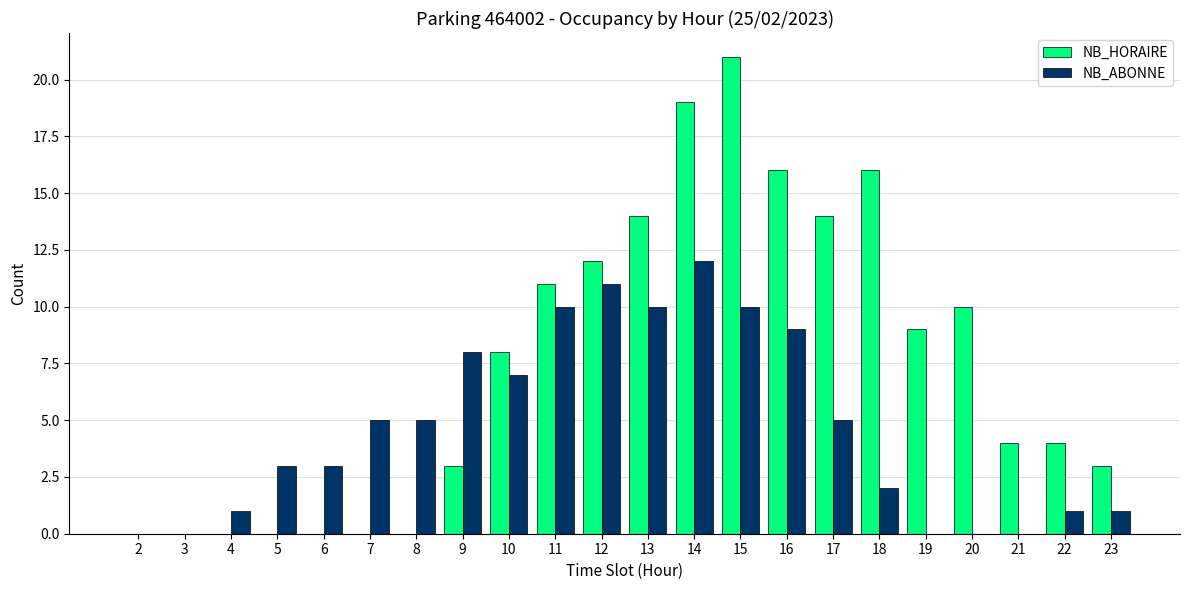

Does the chart contain stacked bars?

No